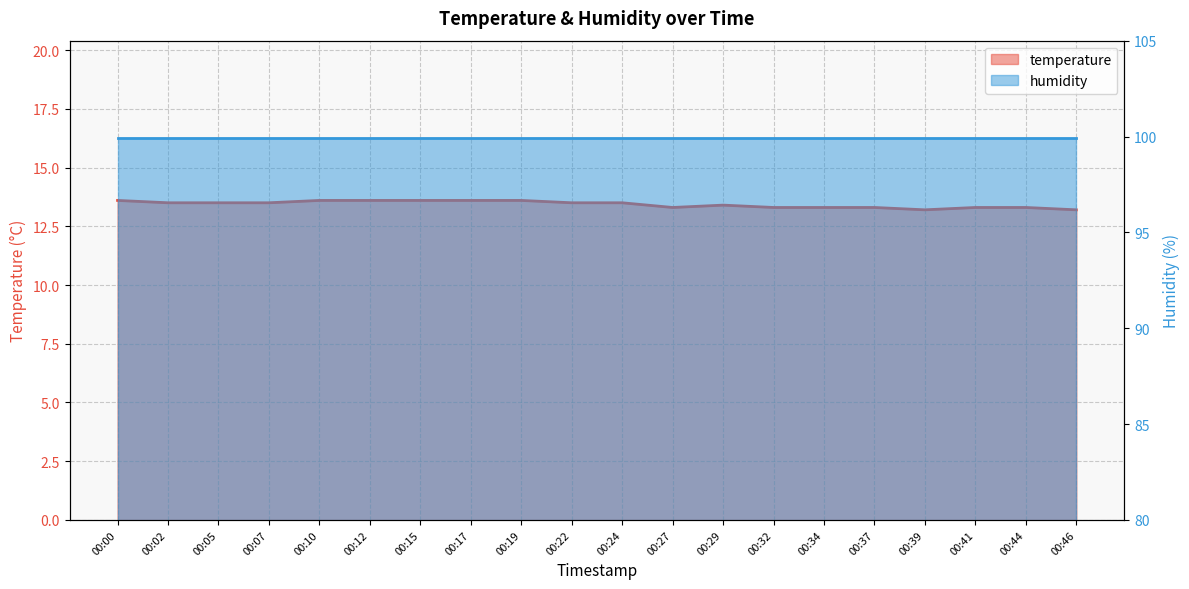

True or false: the data has more than 0 interior local peaks.

True